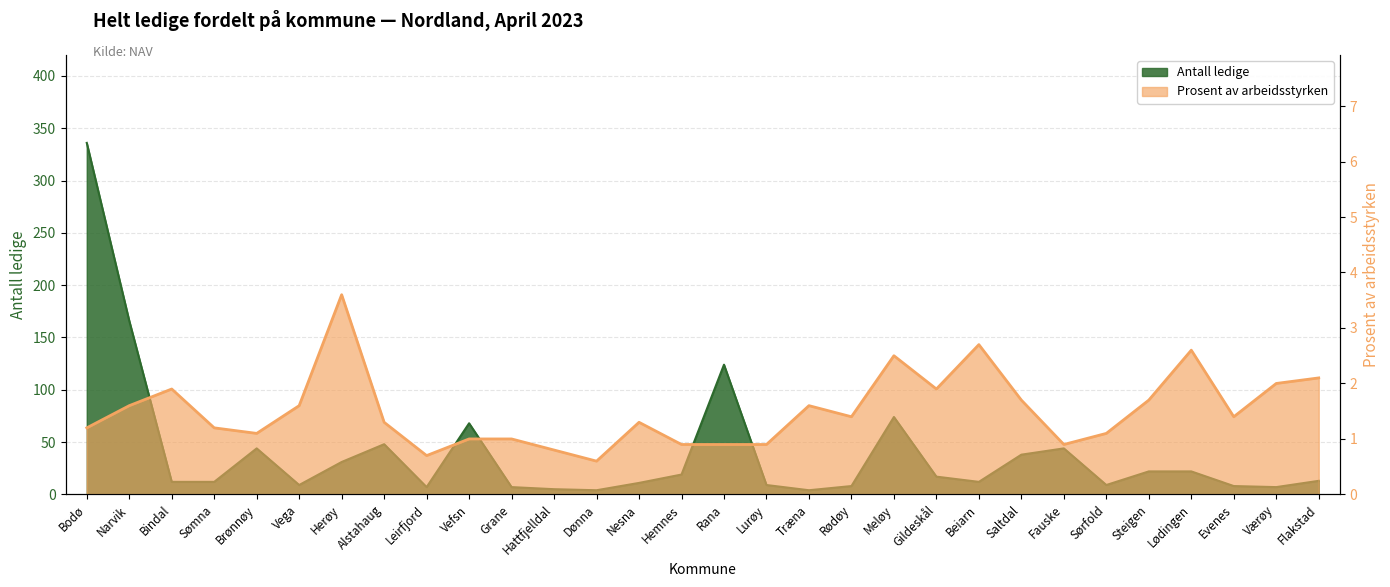

At how many categories does at least one series exceed 271?

1